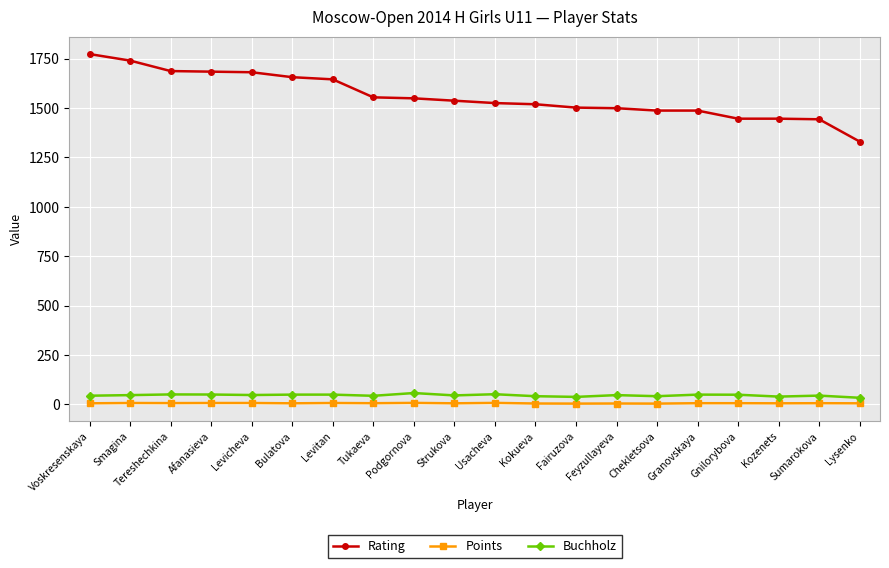

What is the lowest value of the Rating series?

1330.0